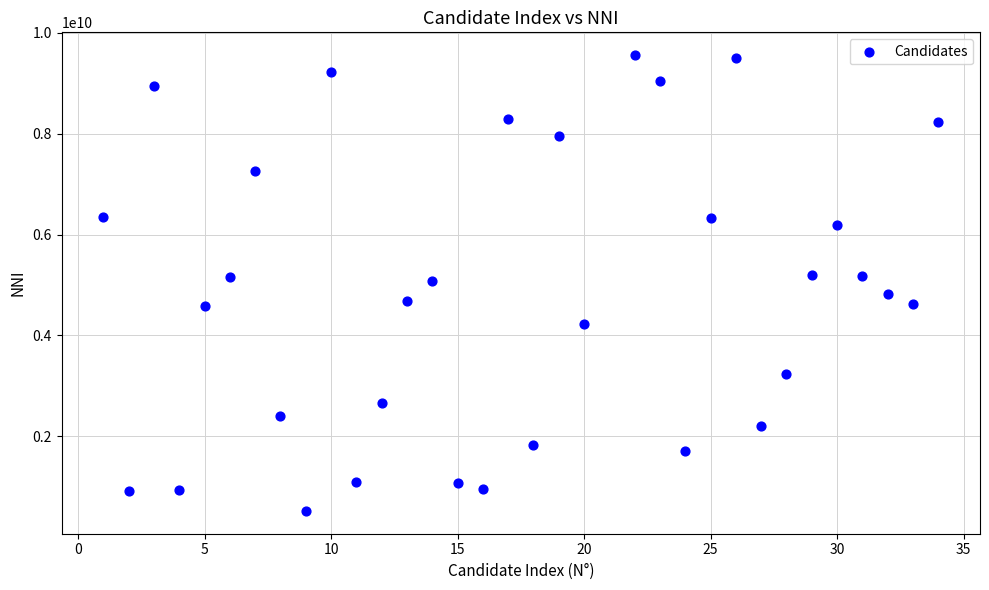

What is the range of X values (max minus min)?

33